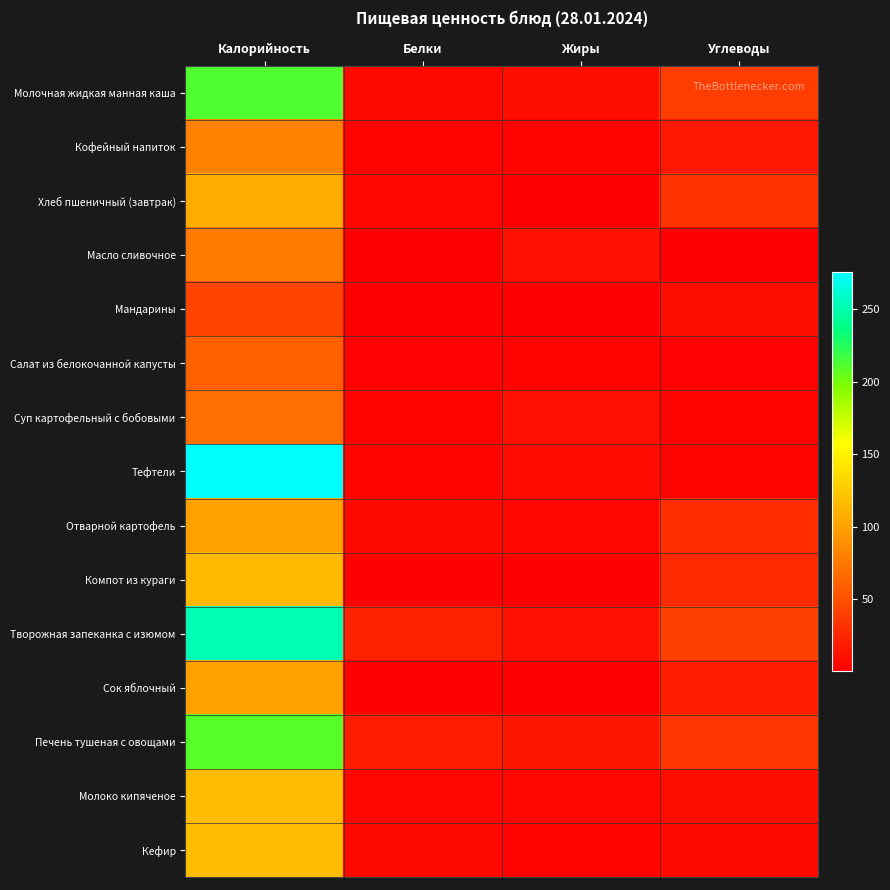

Which series has the largest total across all categories?

Творожная запеканка с изюмом